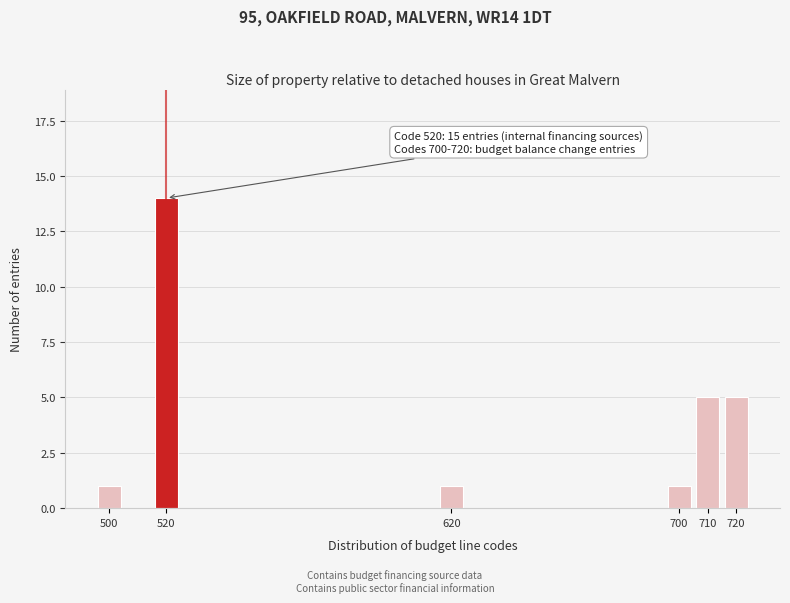

Reading left to right, list all the values displayed in this chart.

500=1	520=14	620=1	700=1	710=5	720=5